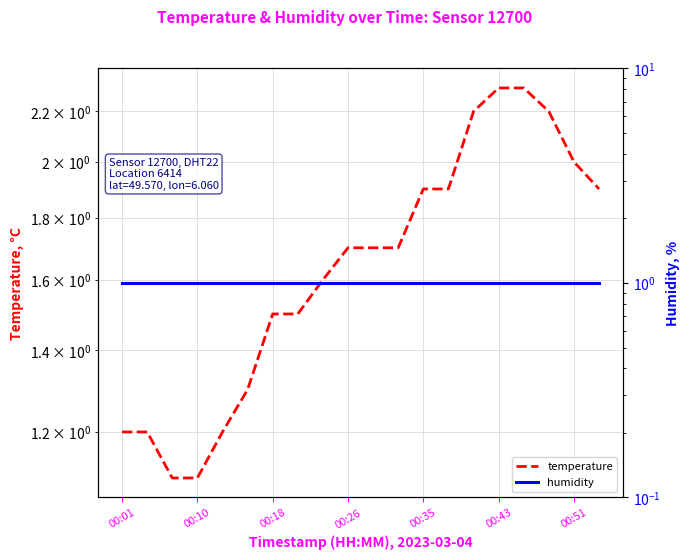

At which label is humidity closest to 0?

00:01